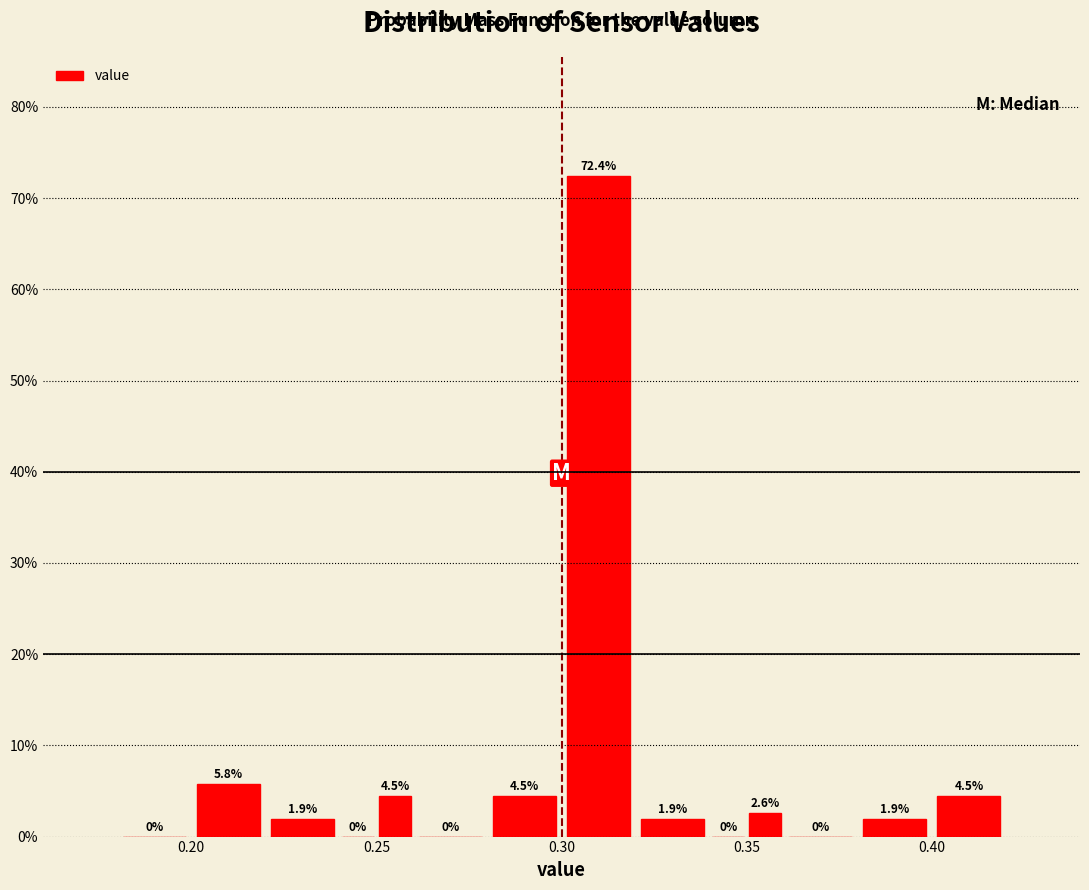

Read against the x-axis, roughly where is the centre of the tallest bar?

0.310